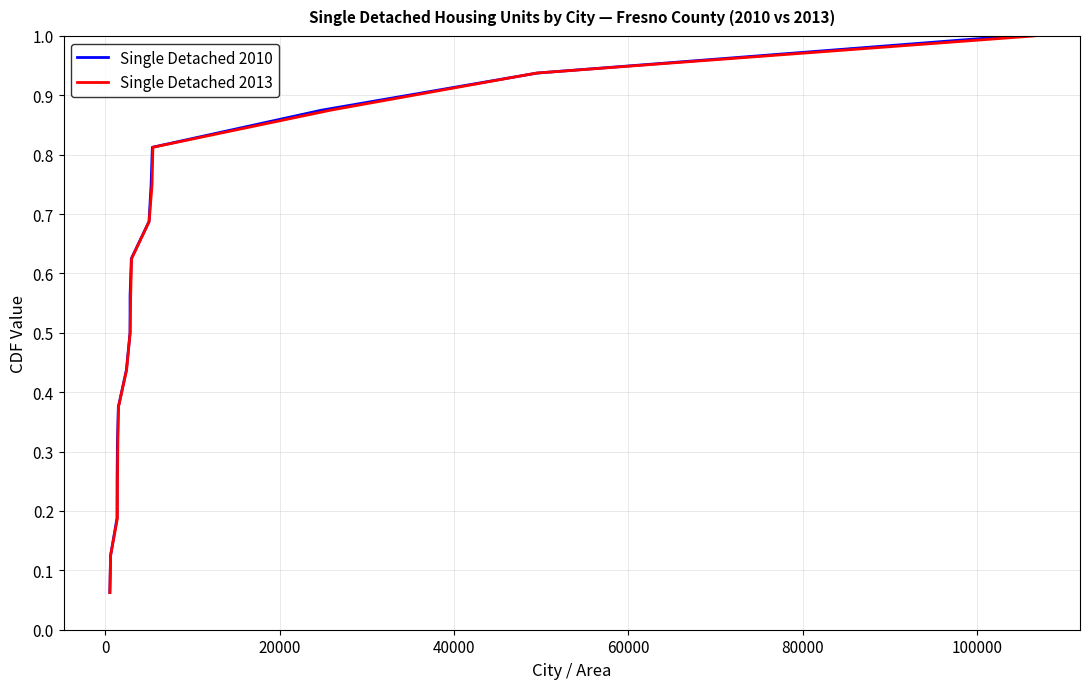

What are all the series names shown in the legend?

Single Detached 2010, Single Detached 2013